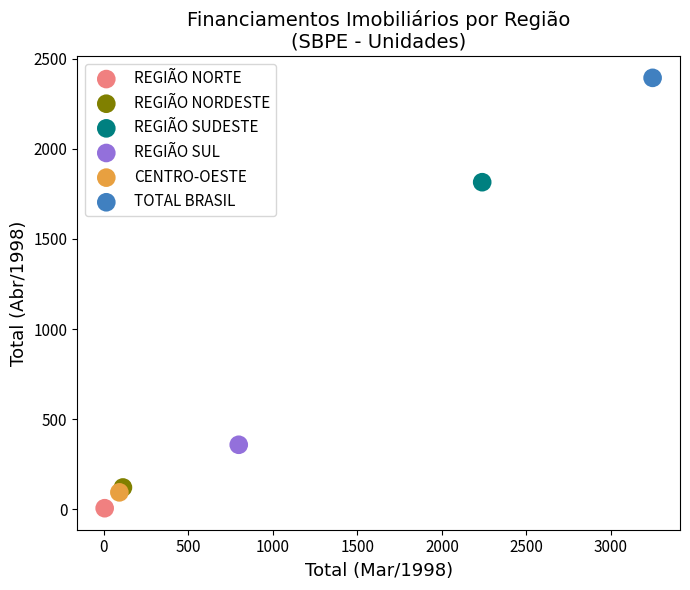

What are all the series names shown in the legend?

REGIÃO NORTE, REGIÃO NORDESTE, REGIÃO SUDESTE, REGIÃO SUL, CENTRO-OESTE, TOTAL BRASIL